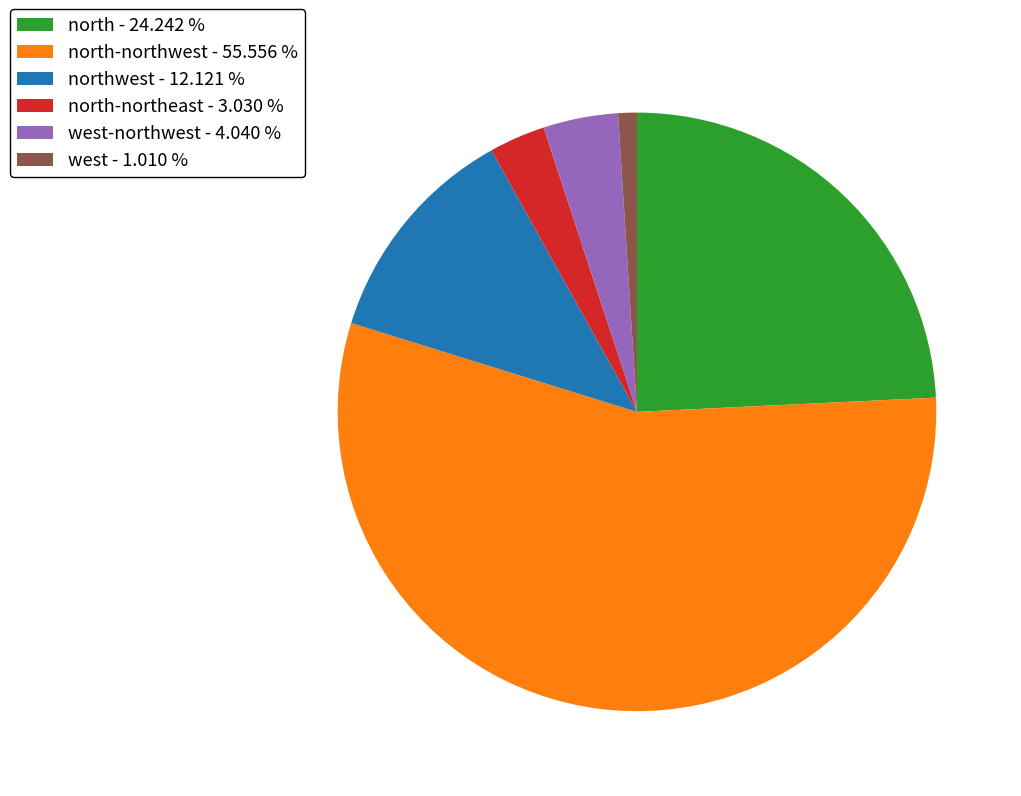

Does any single category account for the majority?

Yes